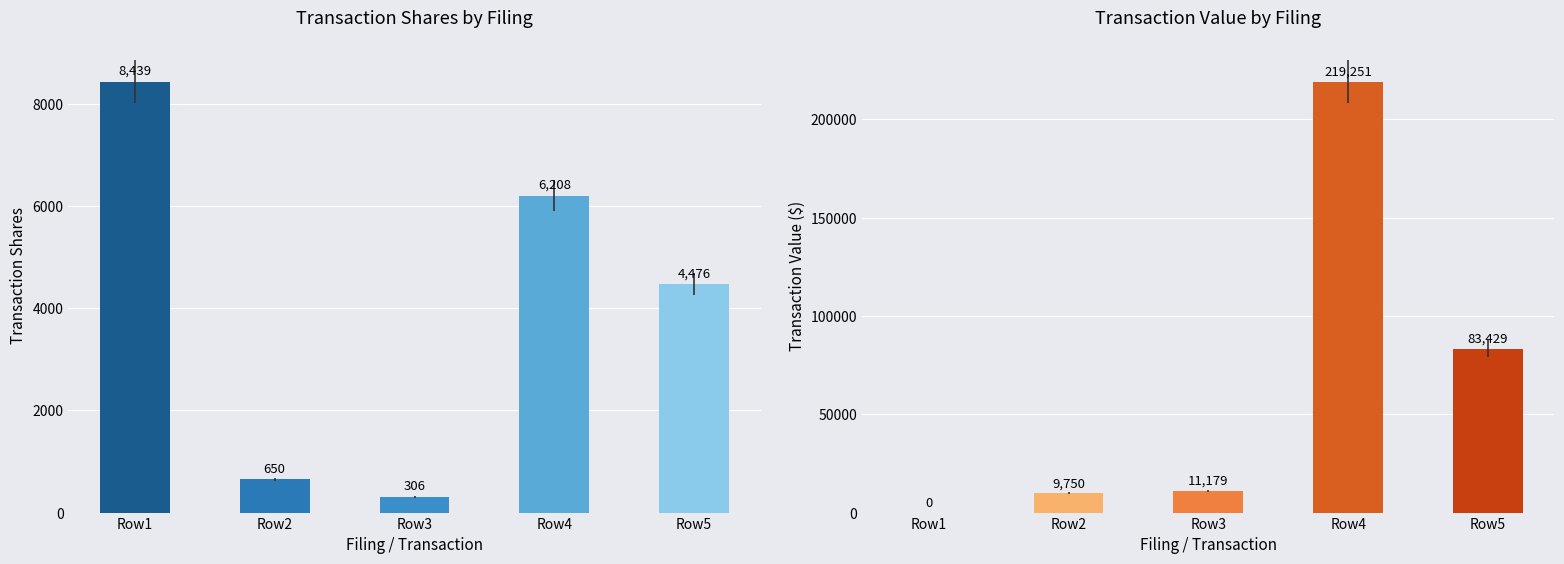

At which category does the chart reach its minimum across all series?

Row1